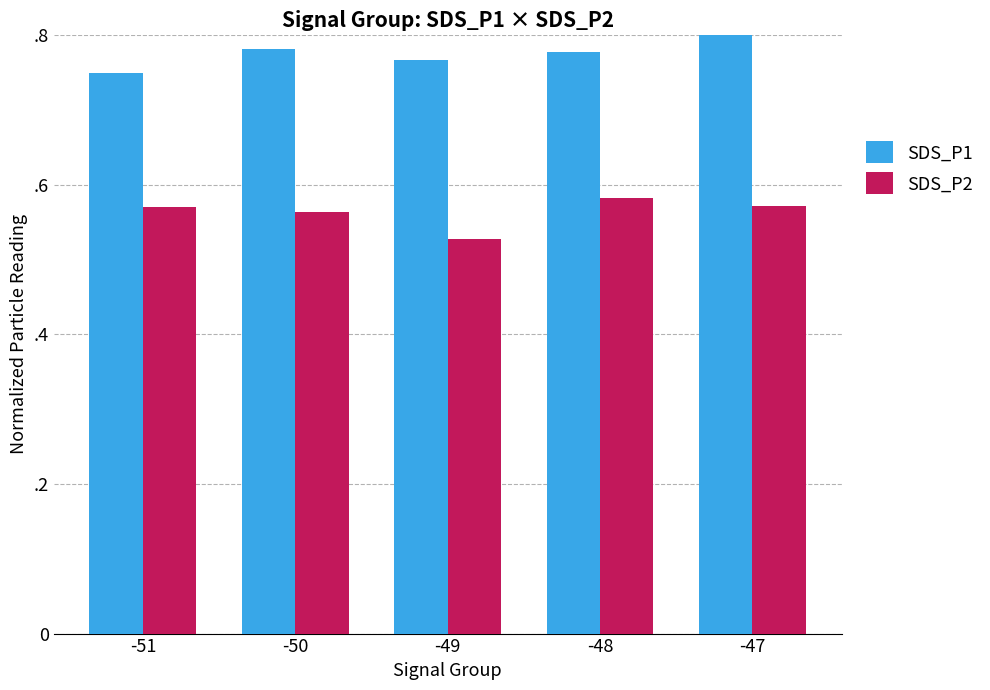

Does the chart contain stacked bars?

No